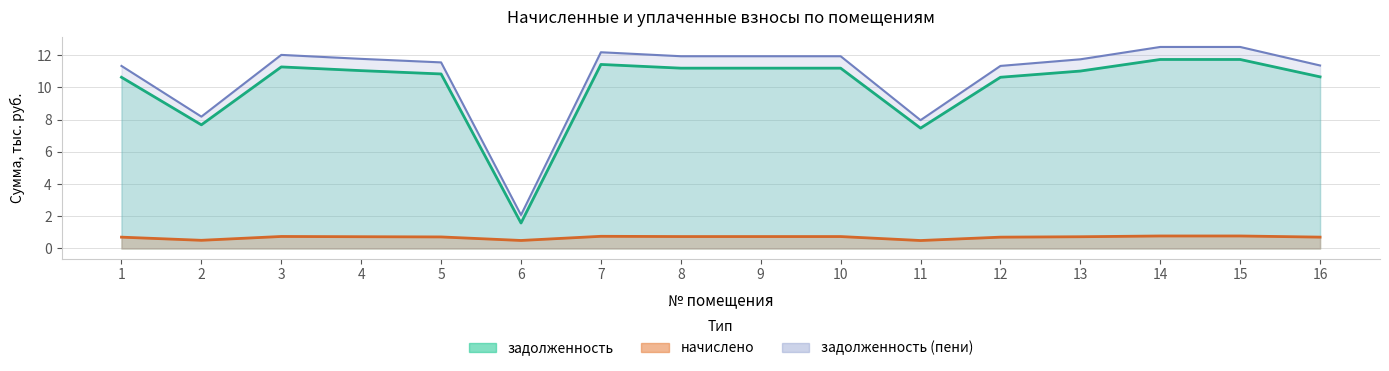

What are all the series names shown in the legend?

задолженность, начислено, задолженность (пени)